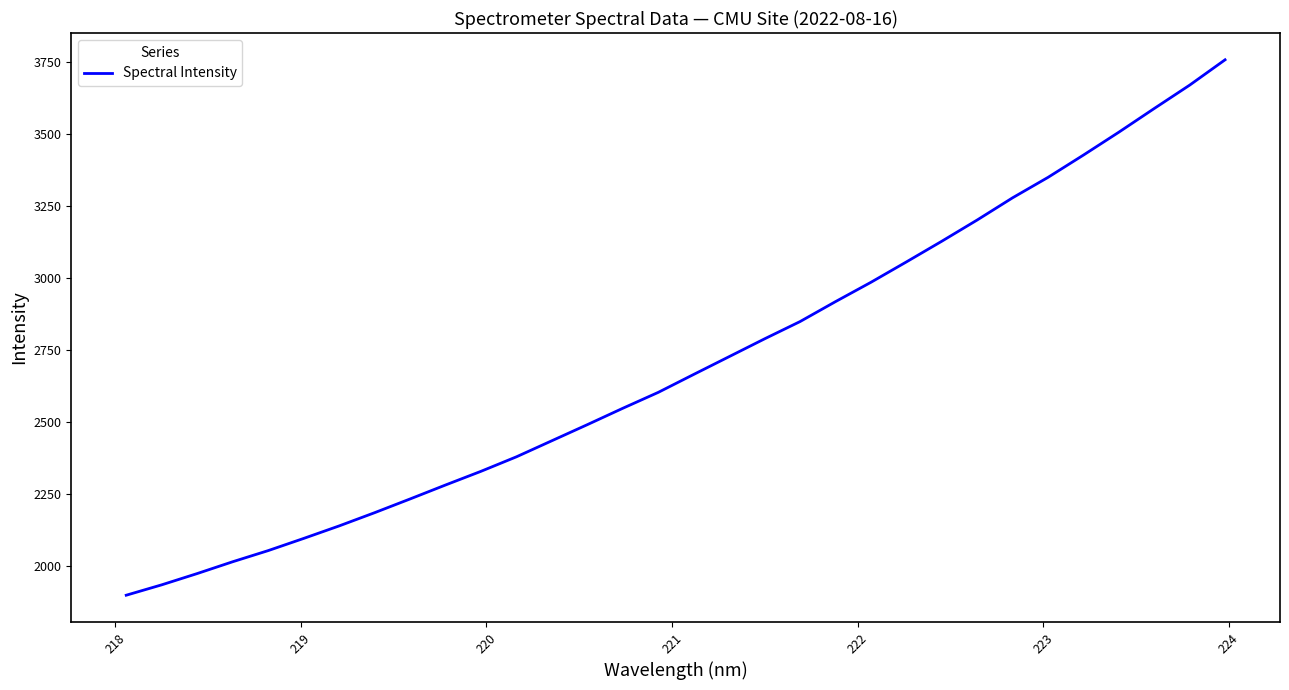

What is the greatest value displayed?

3758.0